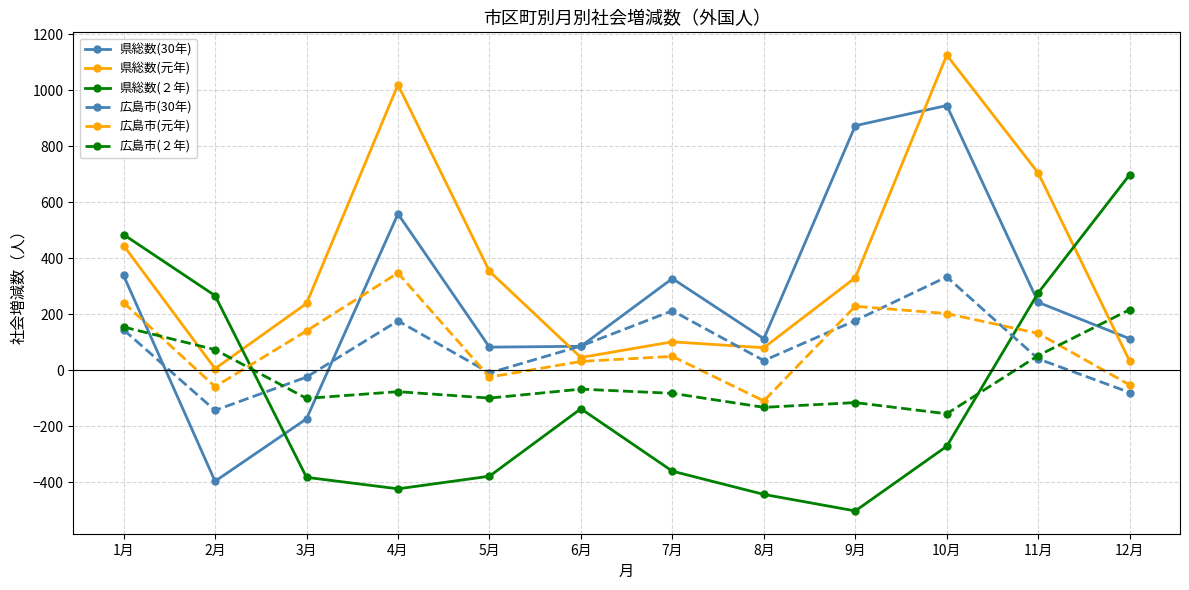

What is the greatest value displayed?

1125